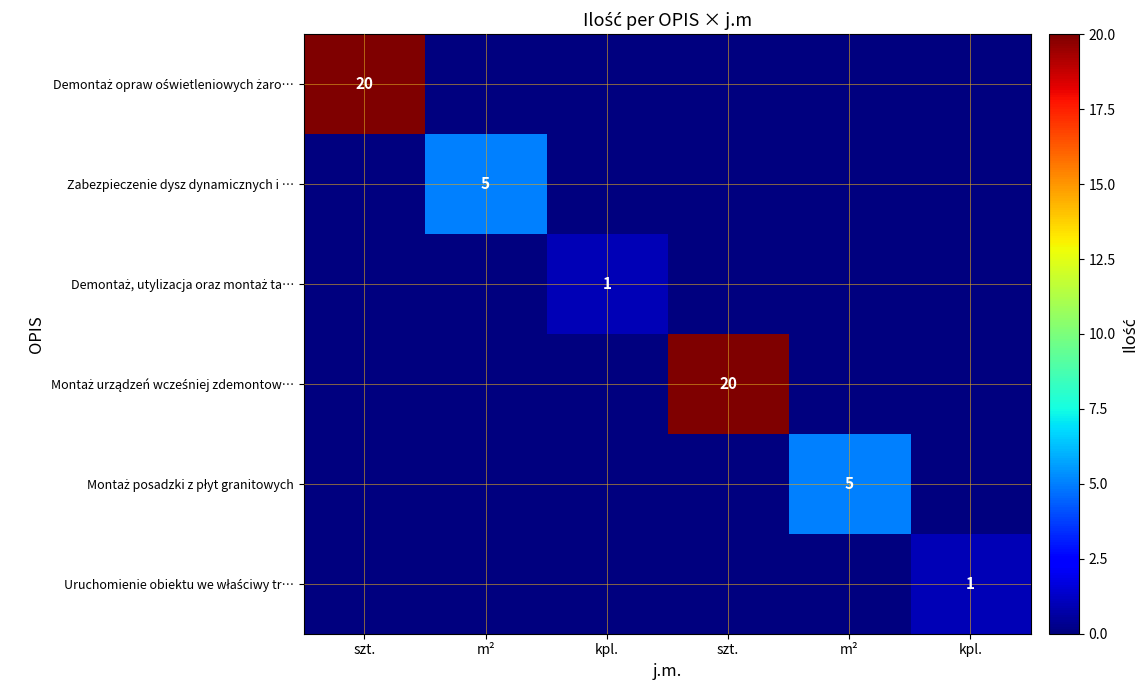

How many Uruchomienie obiektu we właściwy tr… values are between 0 and 1?

6